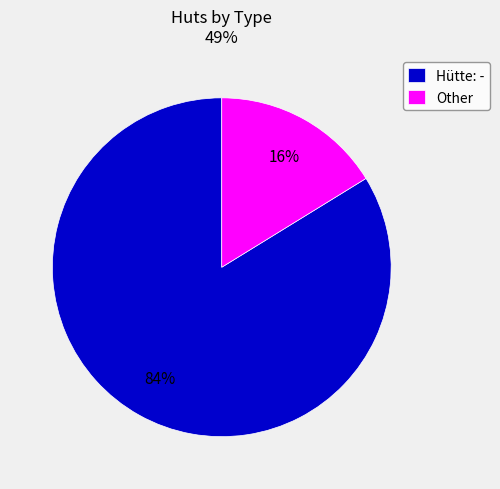

Do Hütte: - and Other together represent more than half of the pie?

Yes